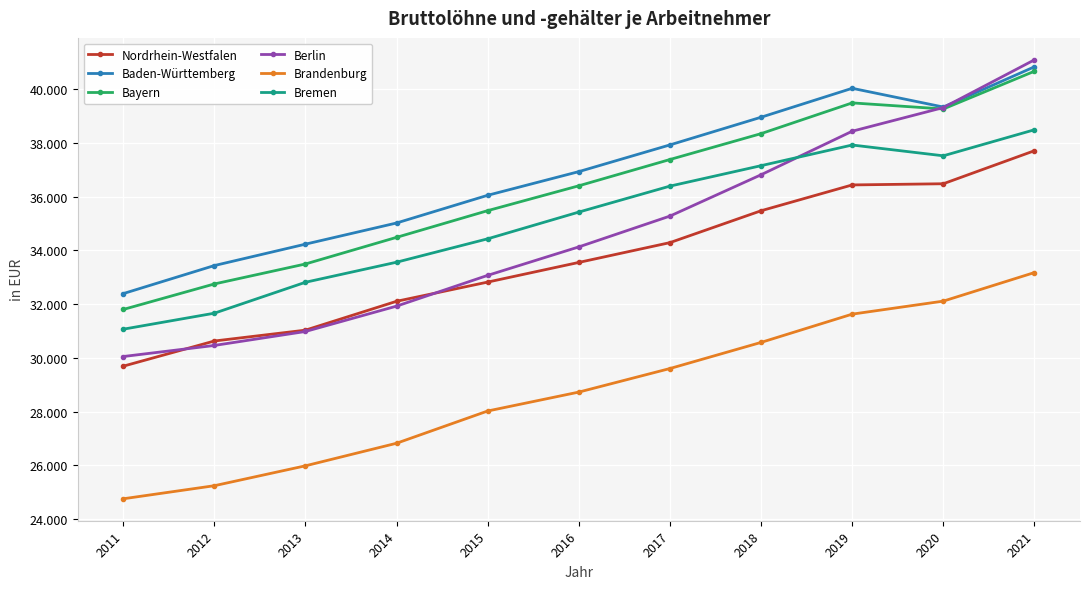

What is the sum of the Bayern values at 2012 and 2016?

69148